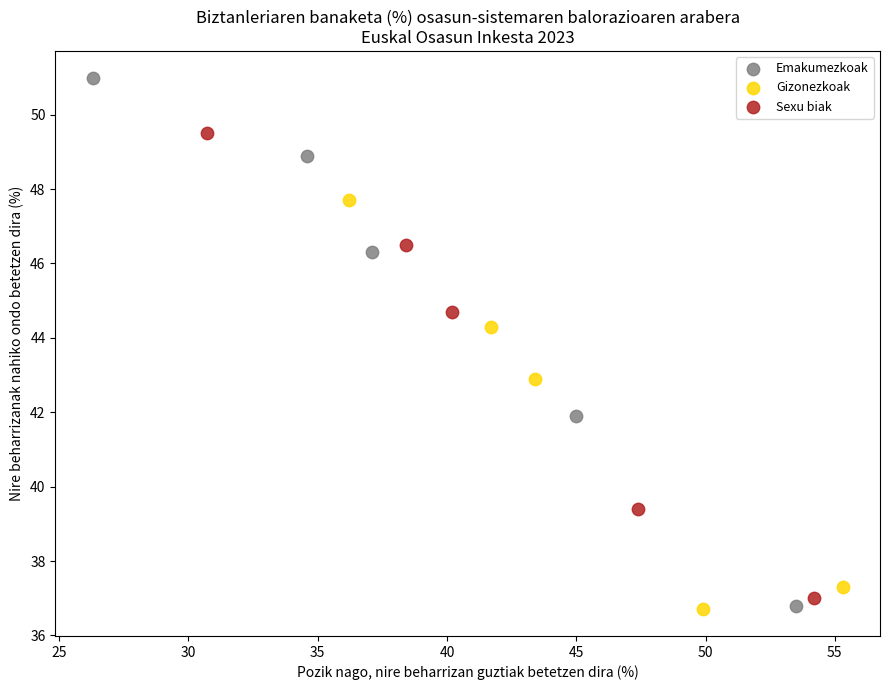

Which series has the largest Y range (max minus min)?

Emakumezkoak